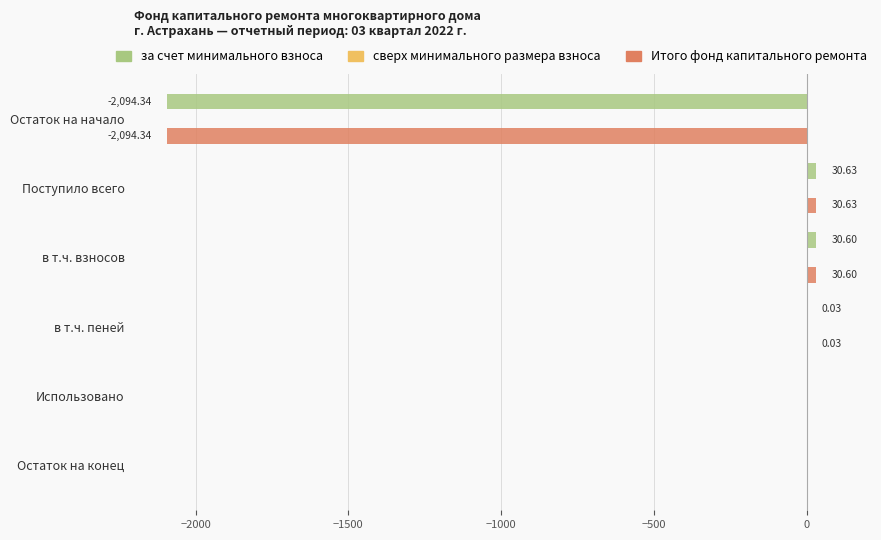

What is the sum of all Итого фонд капитального ремонта values?

-2033.1